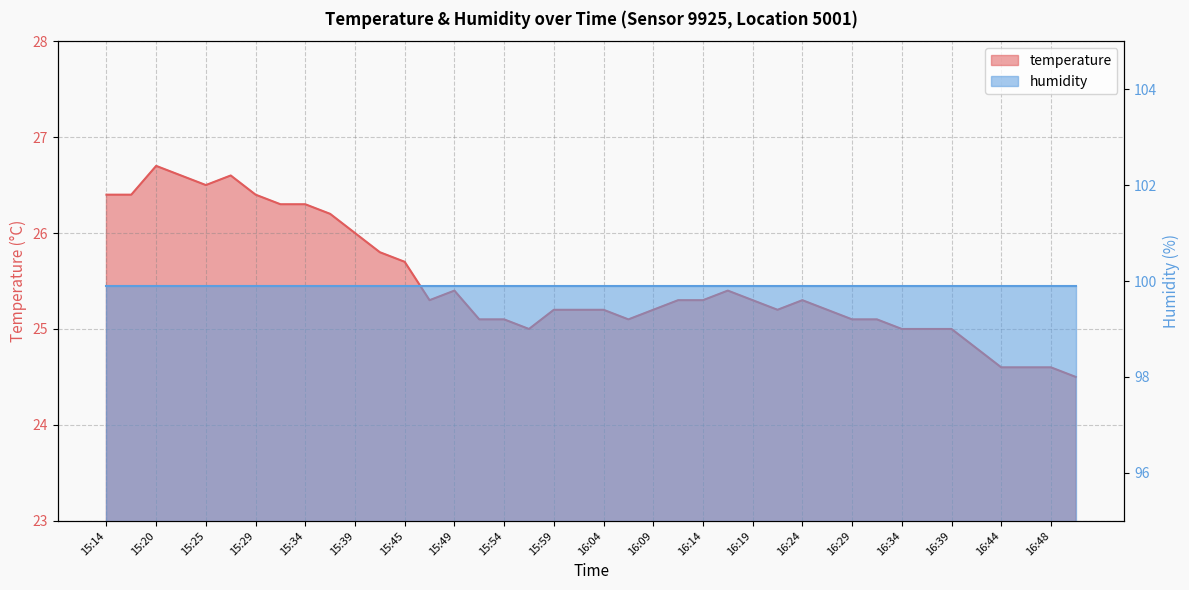

The chart shows a value of 24.6 at 16:46. True or false?

True